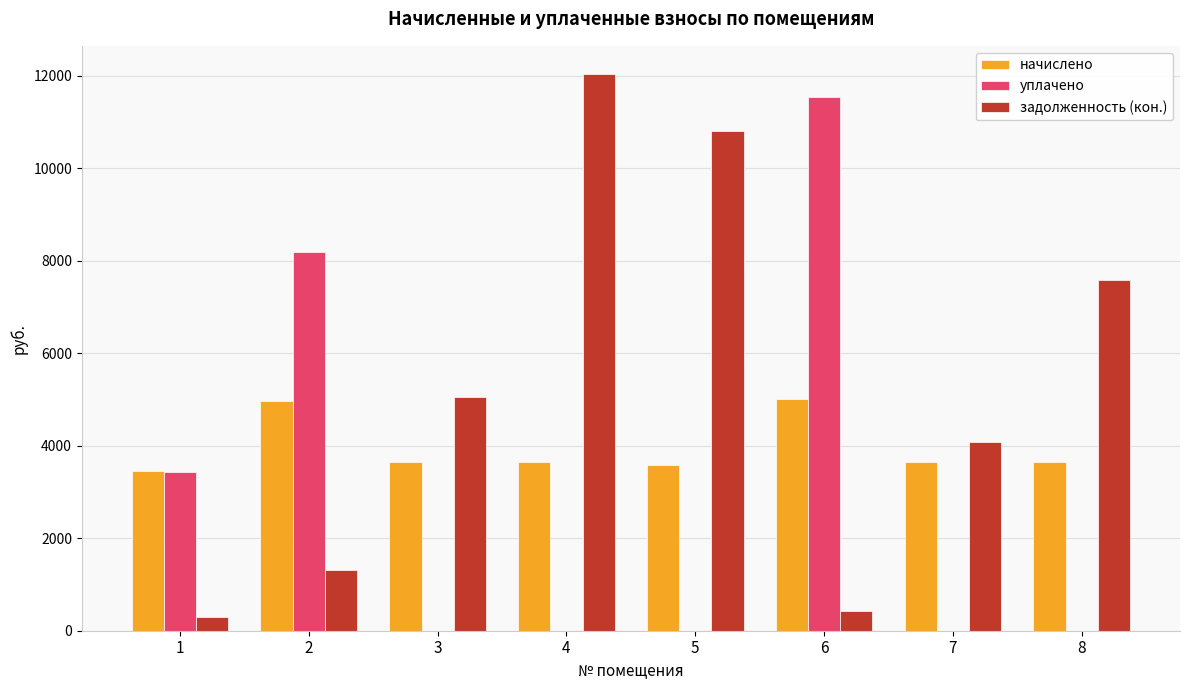

What is the maximum value shown in the chart?

12050.0